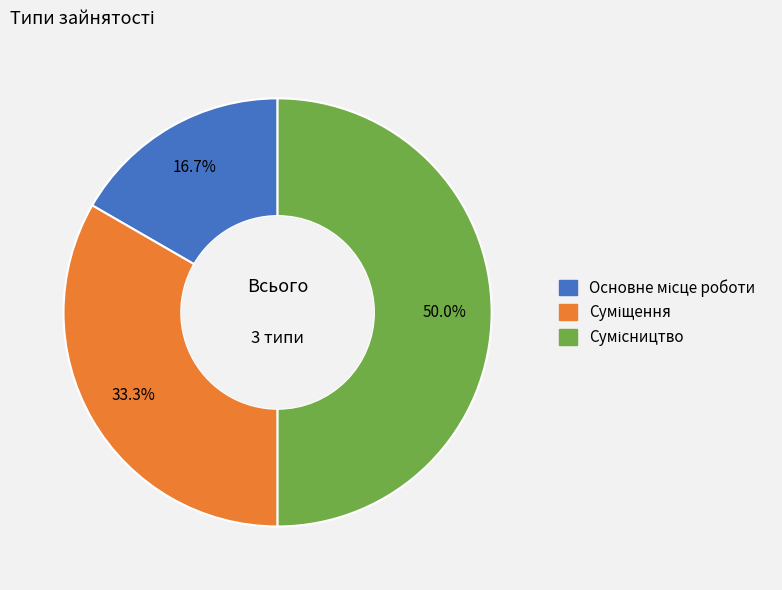

Which has a higher value, Сумісництво or Основне місце роботи?

Сумісництво